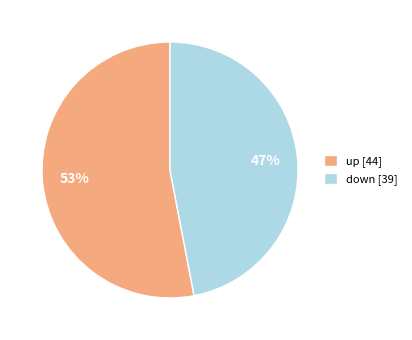

How many segments does this pie chart have?

2